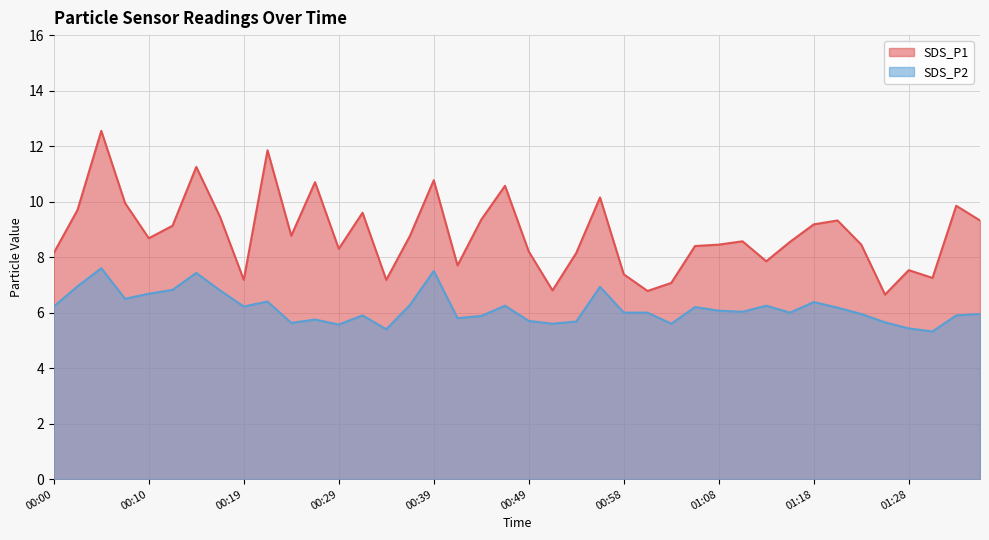

Where is the first local minimum for SDS_P1?

00:10